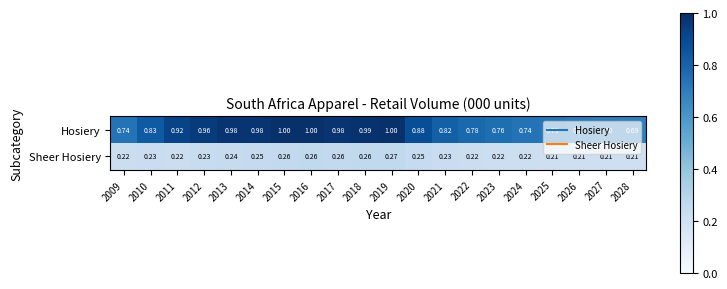

At 2021, list the series in order from smallest to largest.

Sheer Hosiery, Hosiery